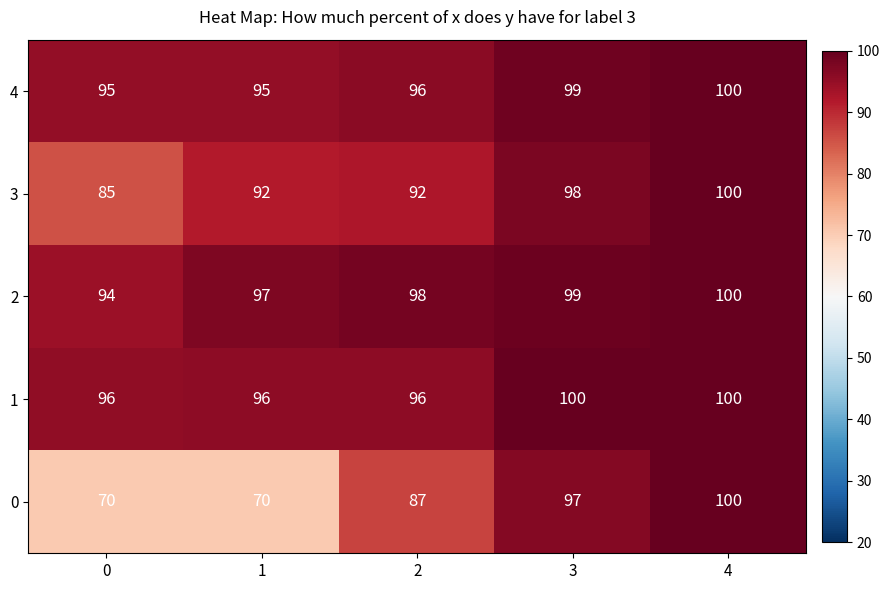

Reading right to left, extract all data points from this chart.

4: 100	99	96	95	95
3: 100	98	92	92	85
2: 100	99	98	97	94
1: 100	100	96	96	96
0: 100	97	87	70	70